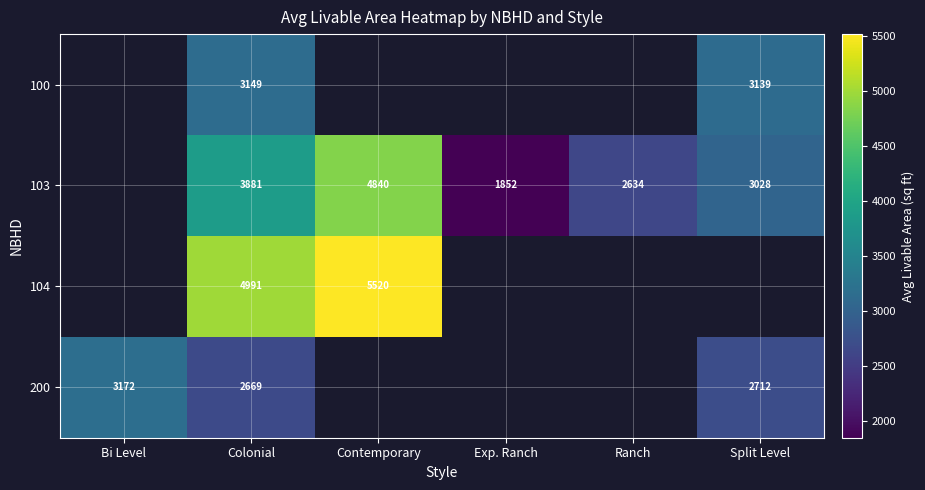

What is the total value across all series at Colonial?

14690